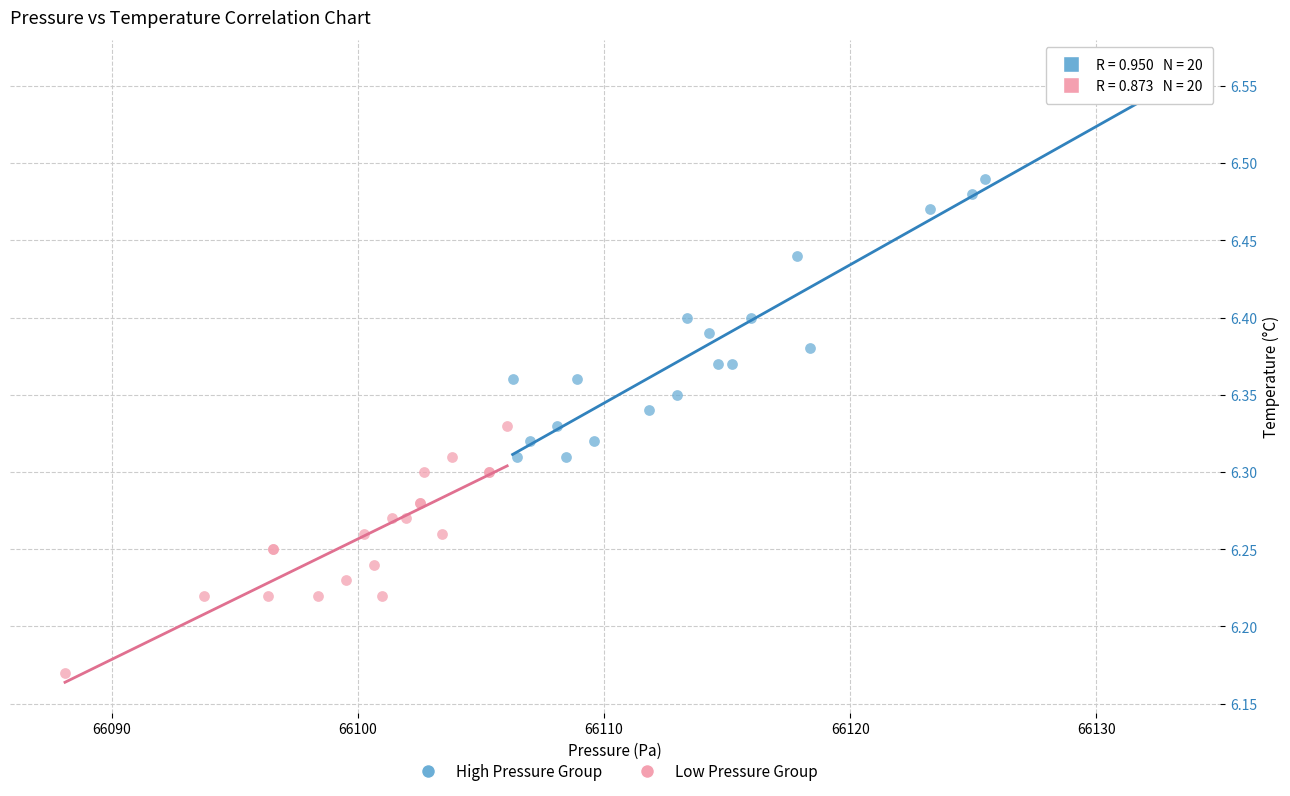

Which series reaches the maximum Y coordinate?

High Pressure Group